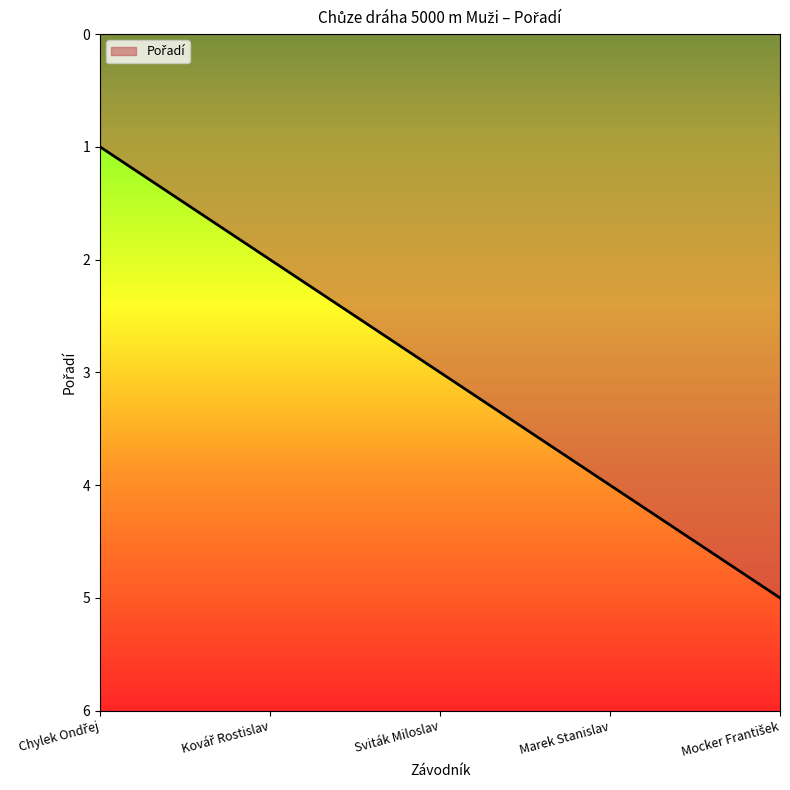

The chart shows a value of 4 at Marek Stanislav. True or false?

True